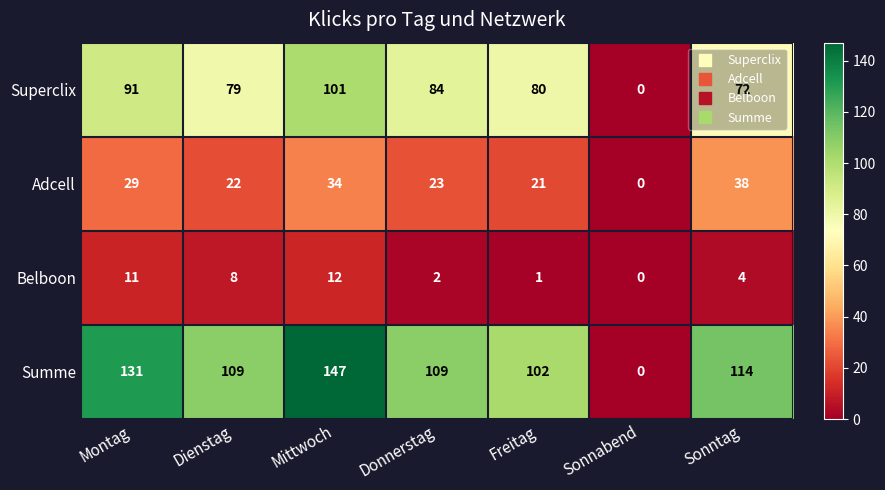

At which category is the sum across all series the highest?

Mittwoch